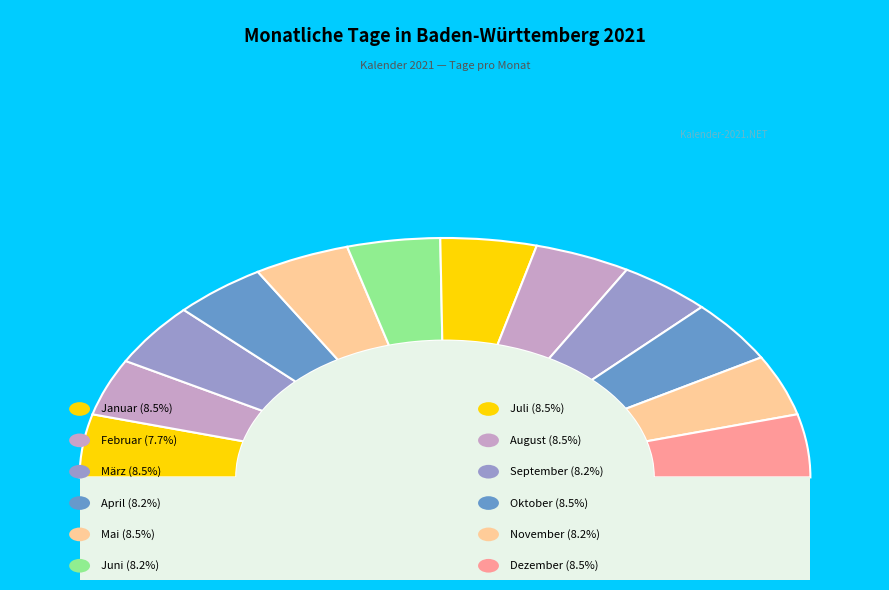

Does Dezember represent more than half of the total?

No